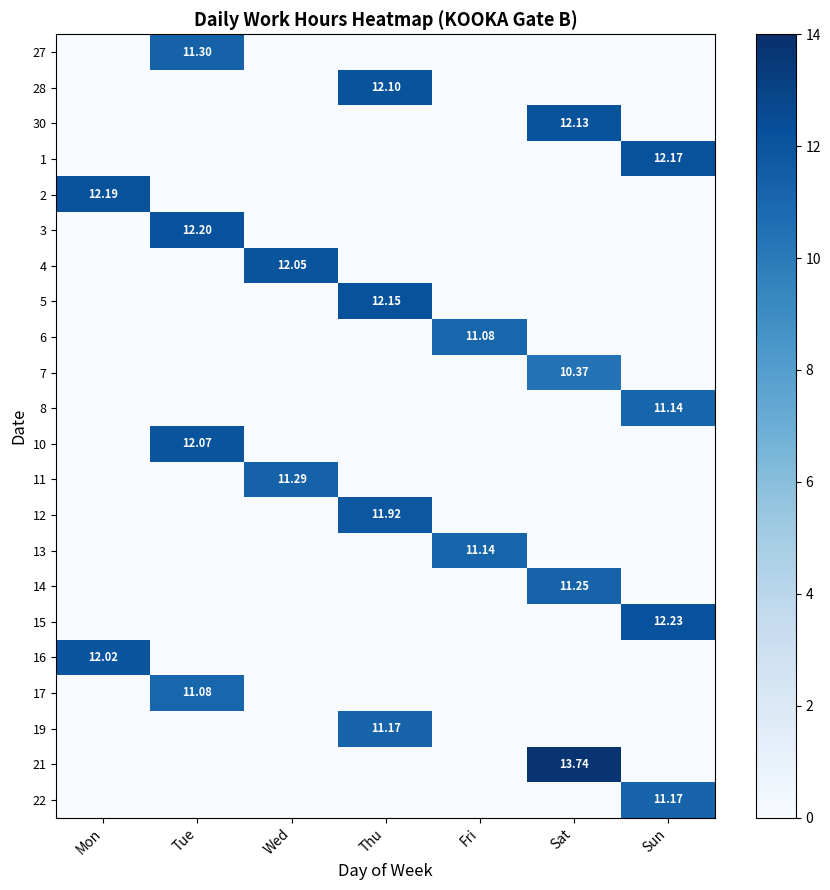

Is the value of 19 at Sun greater than the value of 13 at Sun?

No